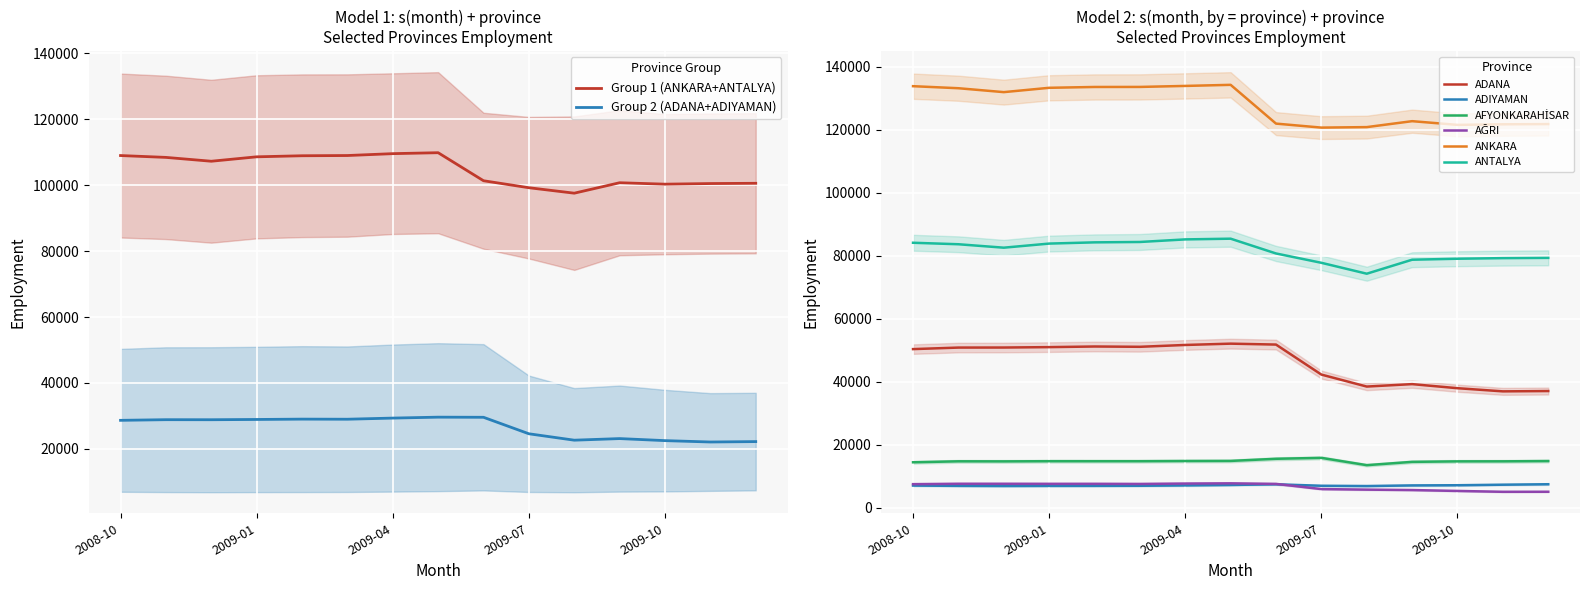

Rank the series at 2009-02 from lowest to highest value.

ADIYAMAN, AĞRI, AFYONKARAHİSAR, ADANA, ANTALYA, ANKARA